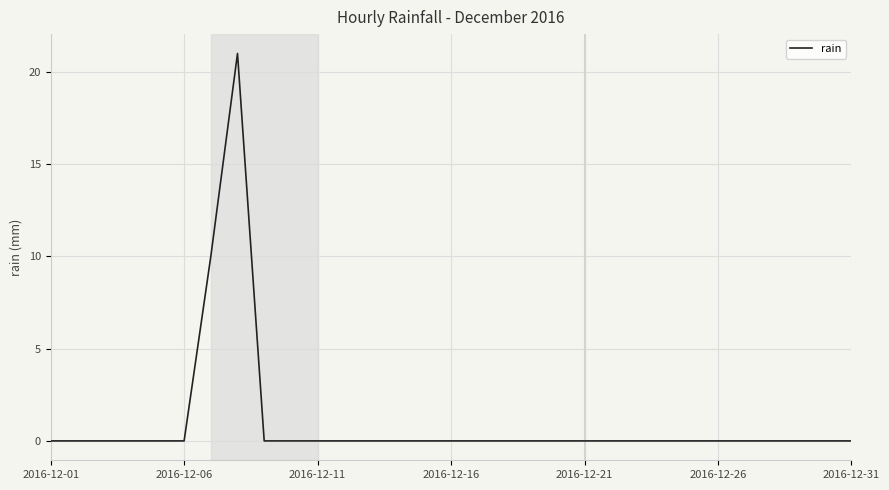

Is it true that the value at 2016-12-11 is 14?

False